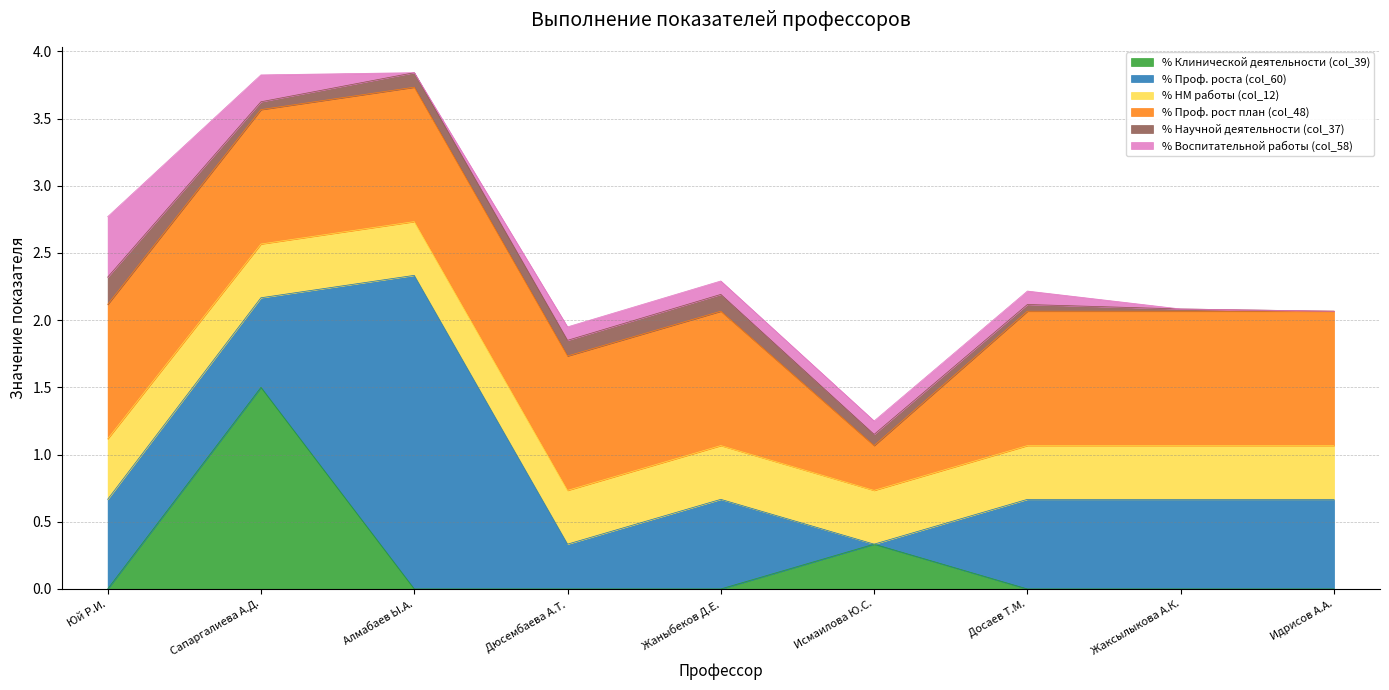

Where is % Проф. рост план (col_48) nearest to the value 0?

Исмаилова Ю.С.